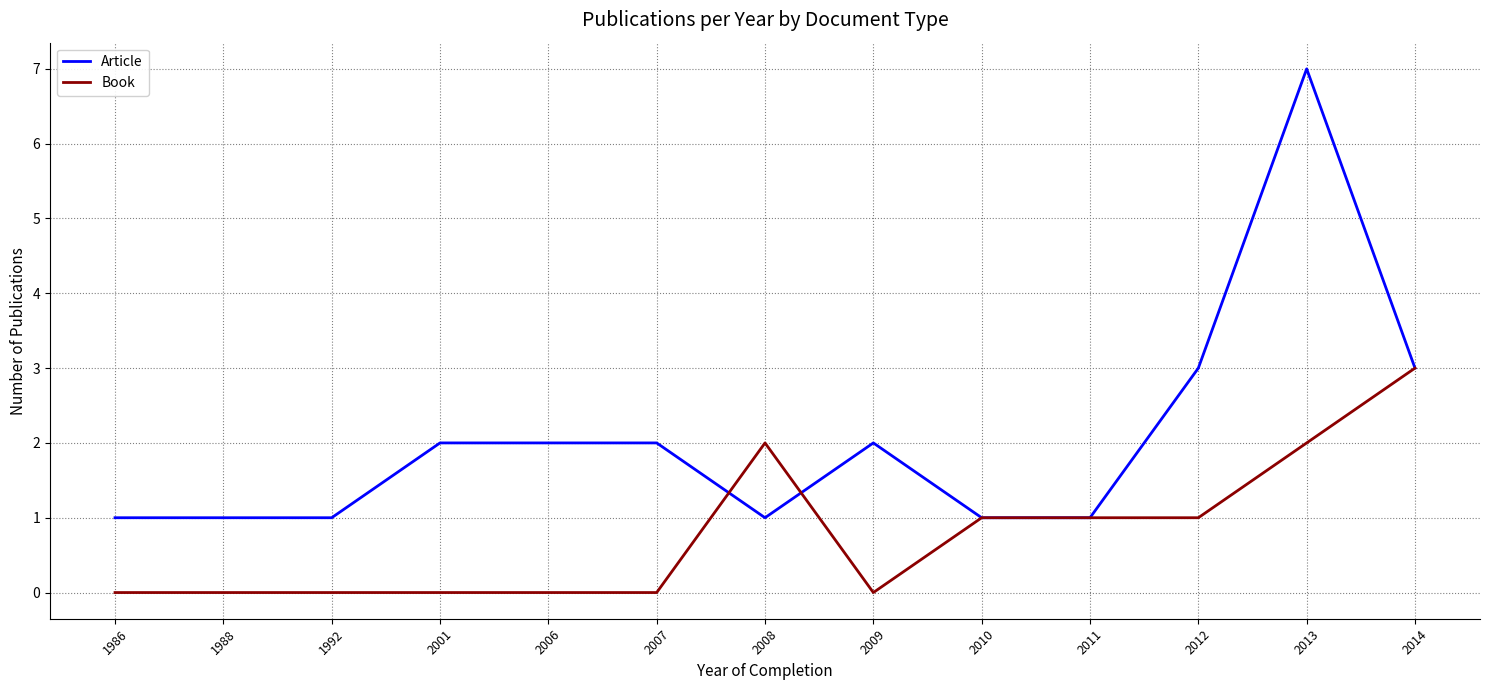

Which series has the largest total across all categories?

Article